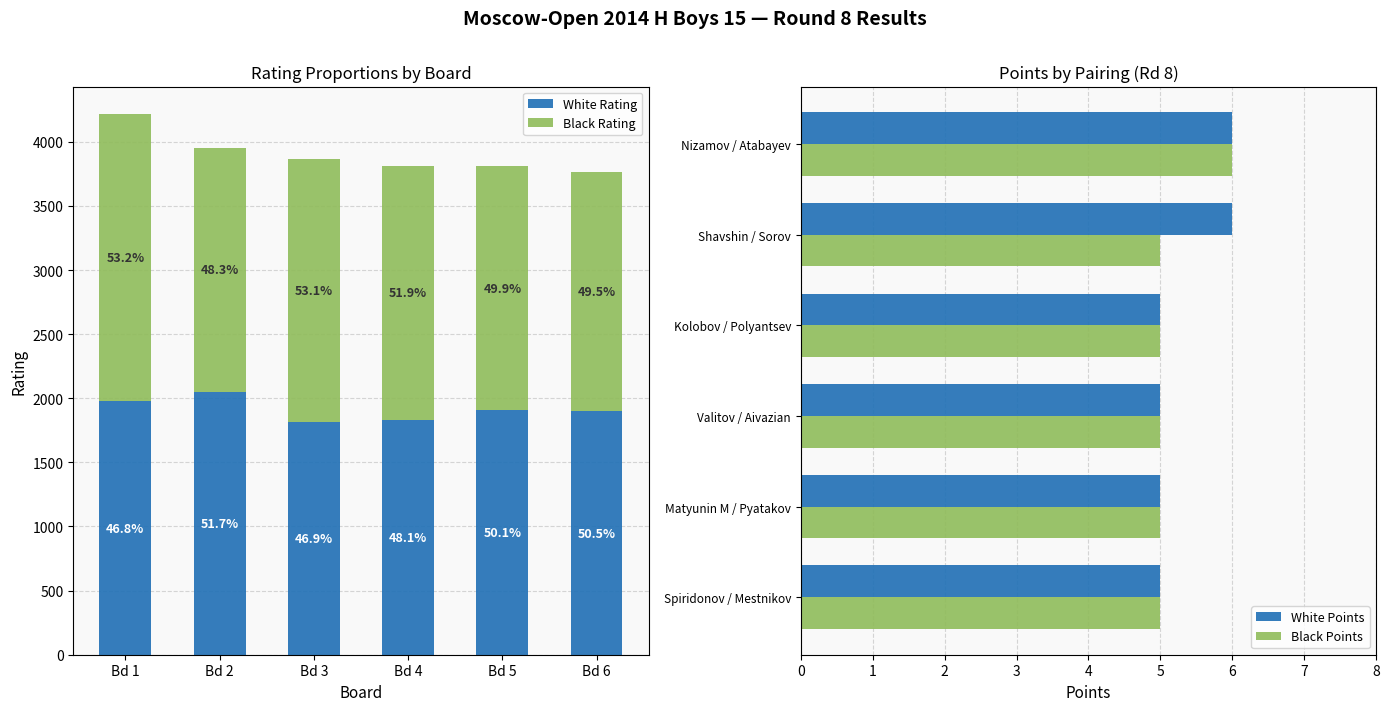

The Black Points series shows 5 at Spiridonov / Mestnikov. True or false?

True